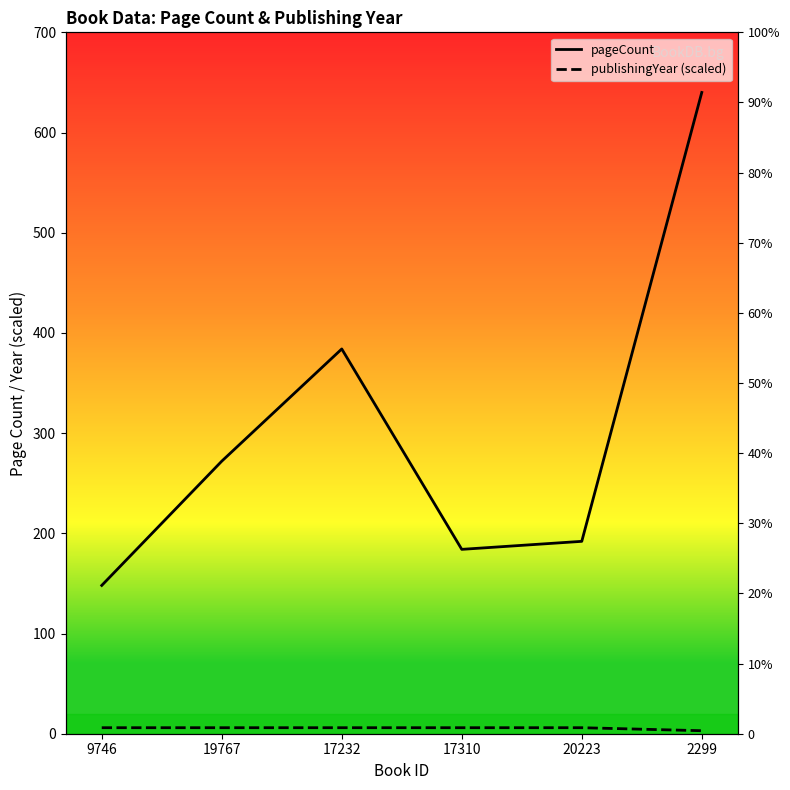

True or false: publishingYear (scaled) and pageCount cross at least once.

False